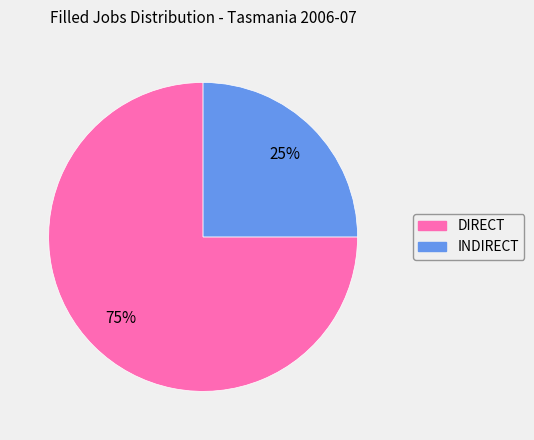

The INDIRECT slice represents 25% of the pie. True or false?

True